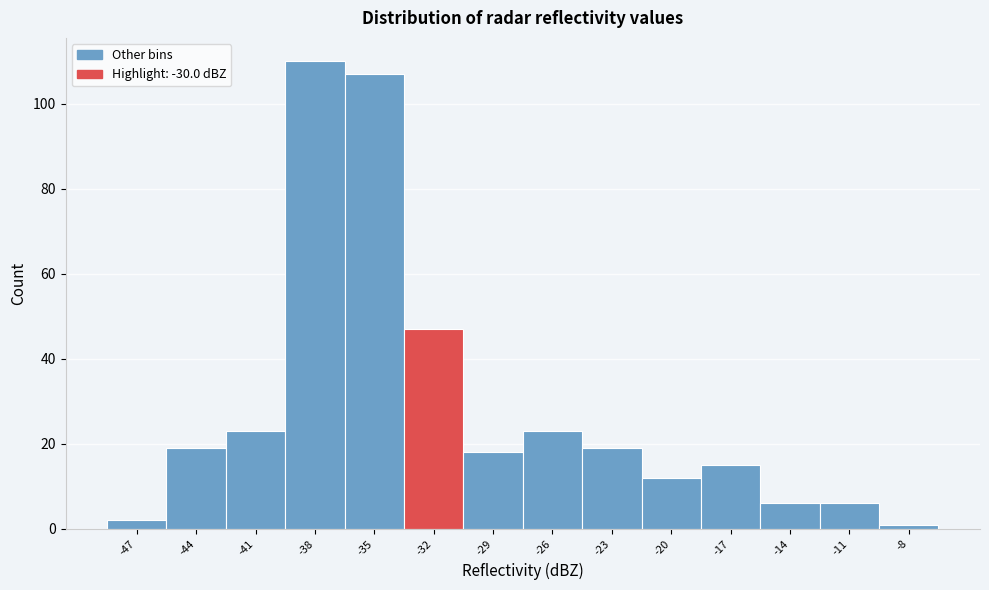

Reading left to right, what are all the values shown in this chart?

-47=2	-44=19	-41=23	-38=110	-35=107	-32=47	-29=18	-26=23	-23=19	-20=12	-17=15	-14=6	-11=6	-8=1